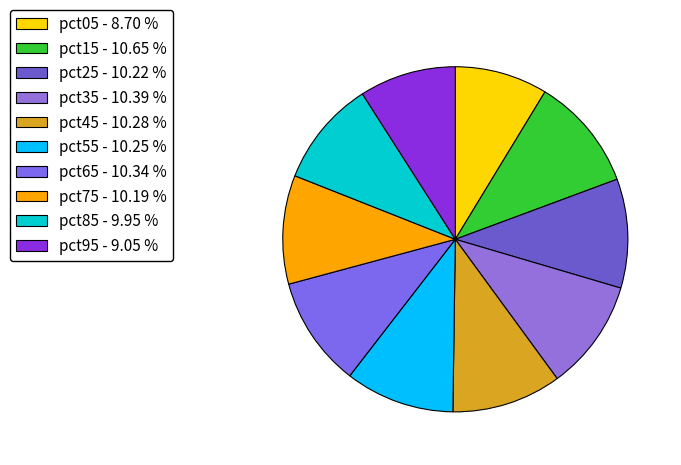

Which has a higher value, pct25 or pct35?

pct35